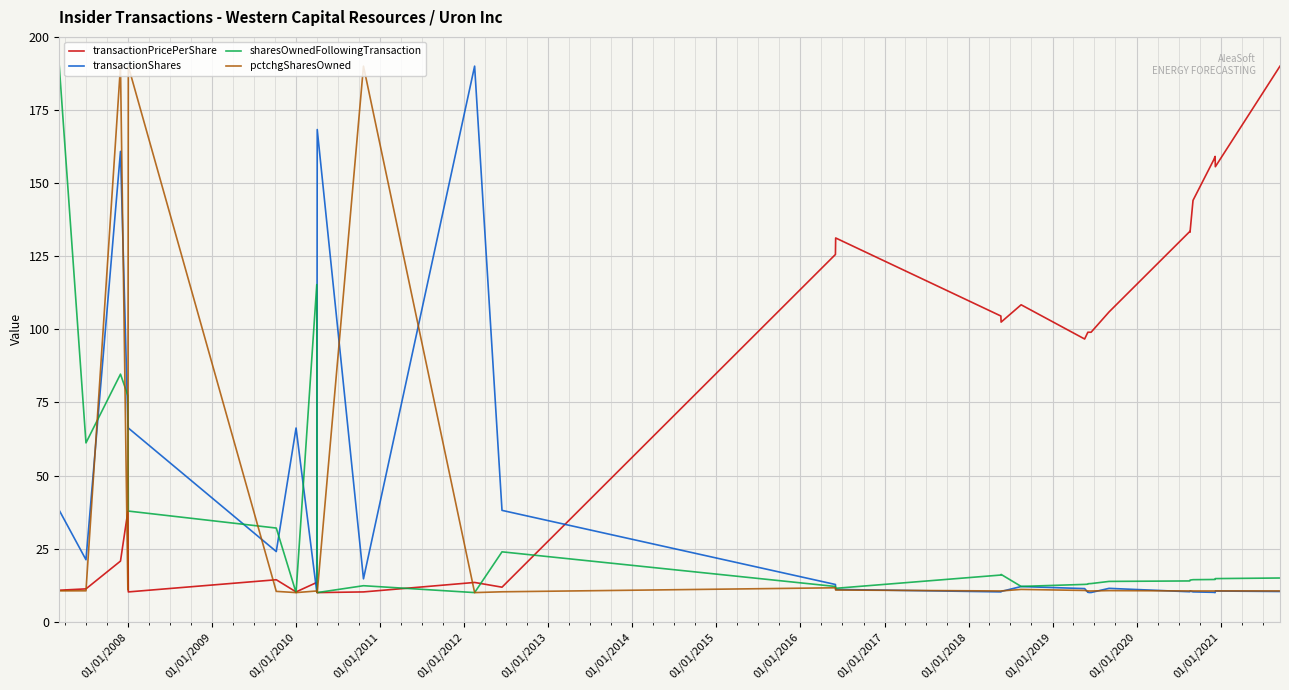

What is the difference between the maximum and minimum values in the transactionPricePerShare series?

180.0